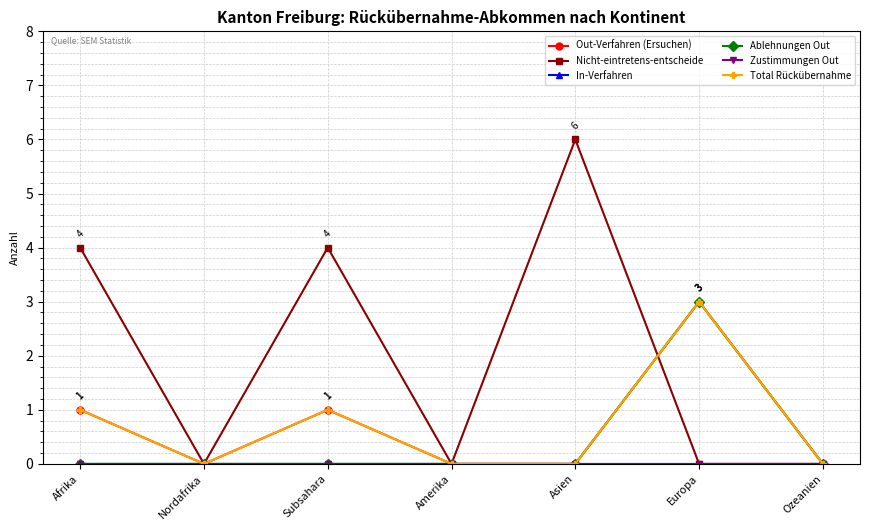

Between Subsahara and Ozeanien, which is larger?

Subsahara